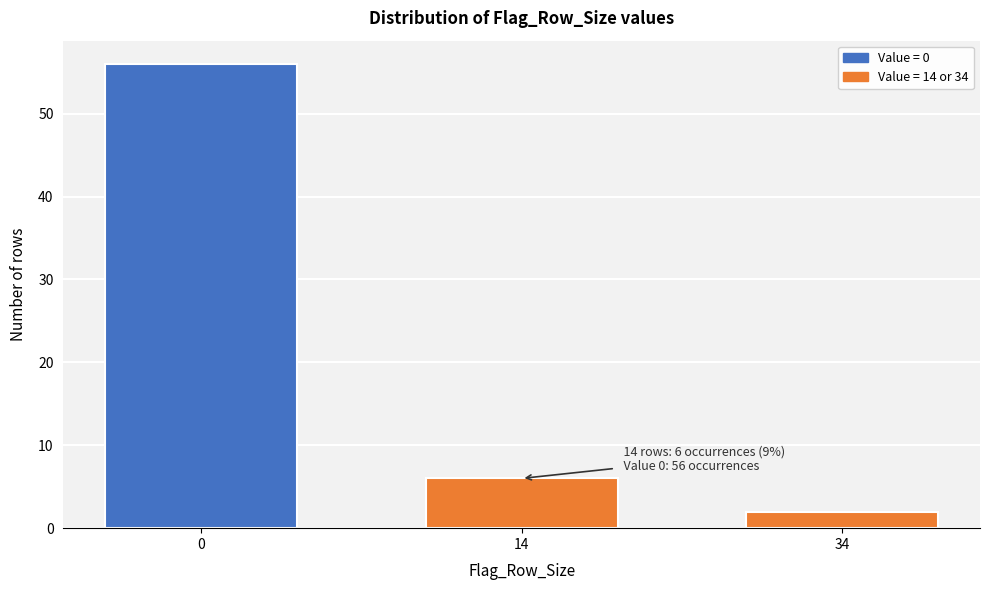

Reading left to right, extract all data points from this chart.

56	6	2